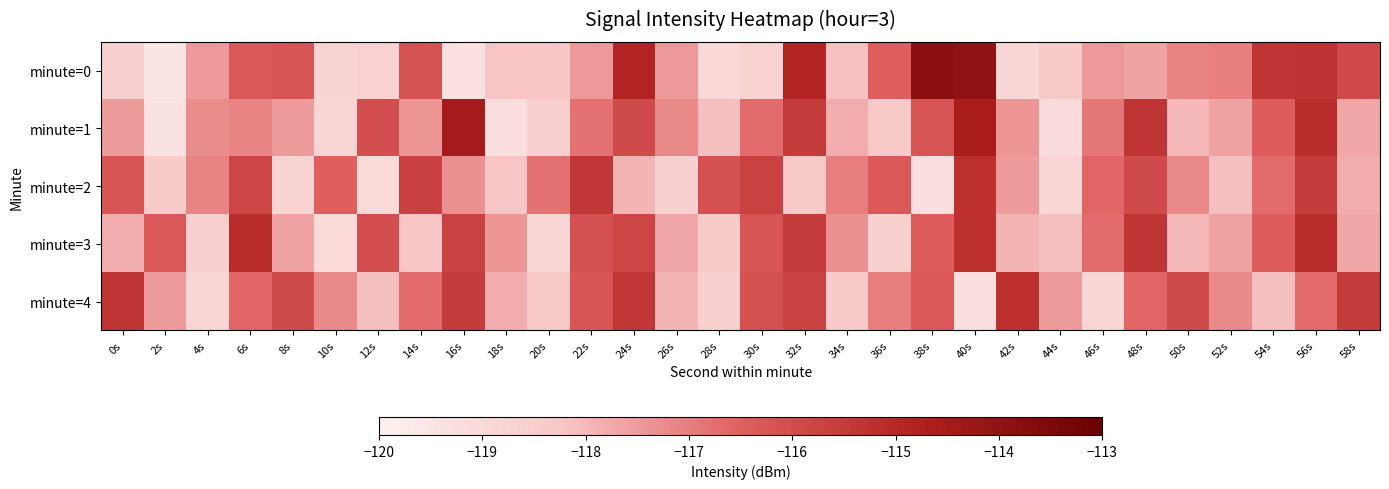

Which category has the highest value across all series?

38s